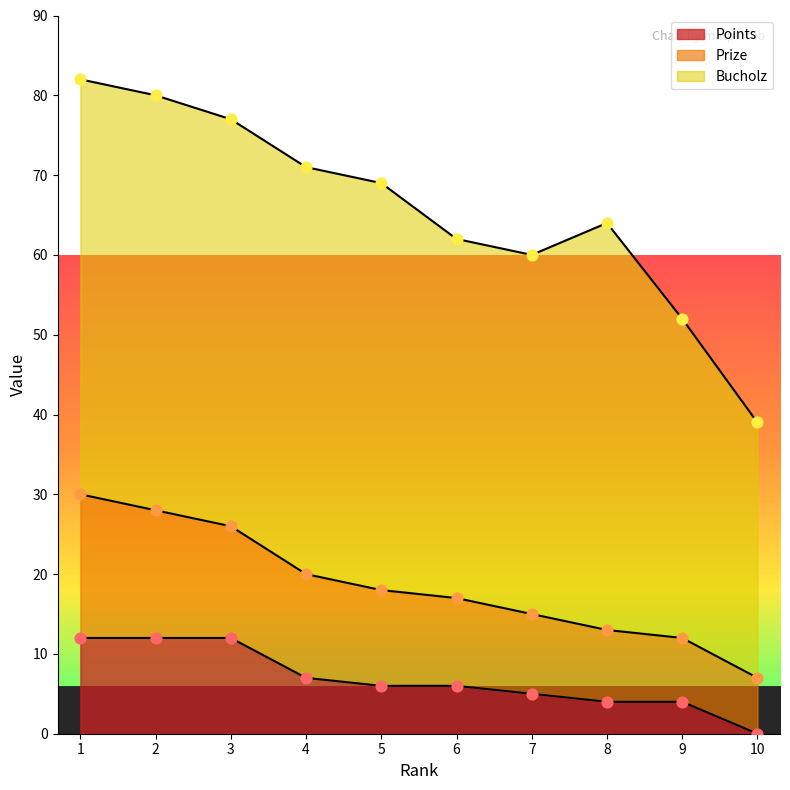

The value of Points at 7 is 9. True or false?

False